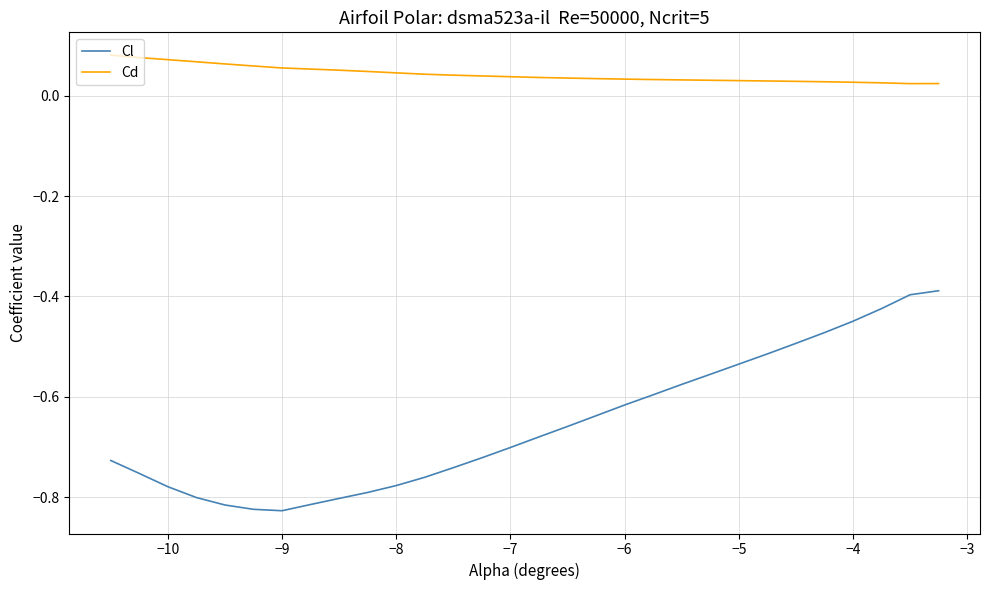

True or false: Cl and Cd intersect in this chart.

False